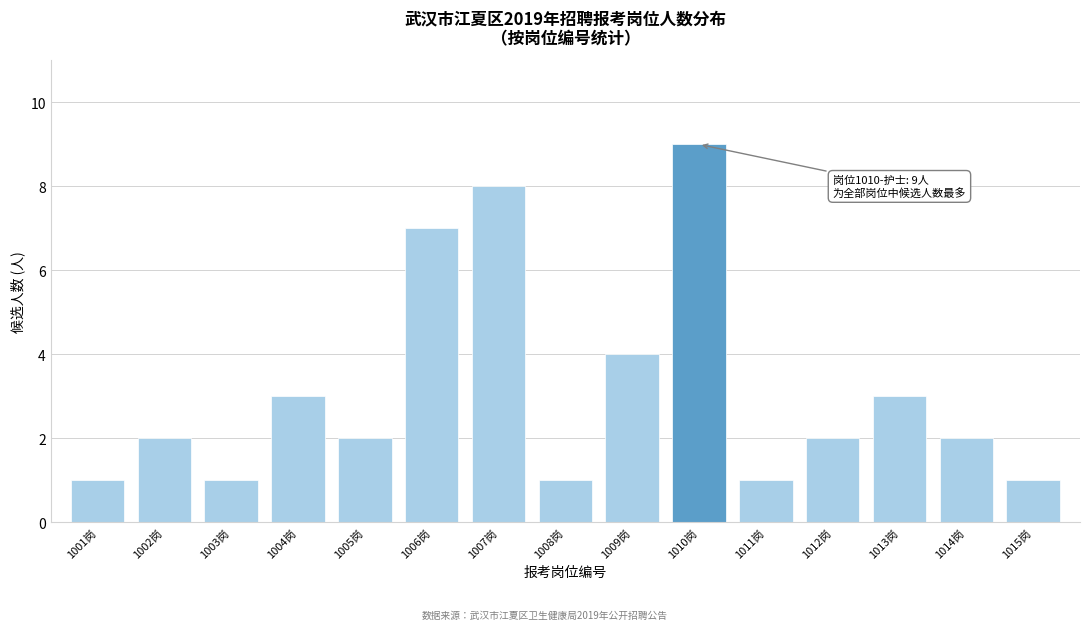

Reading left to right, extract all data points from this chart.

1	2	1	3	2	7	8	1	4	9	1	2	3	2	1